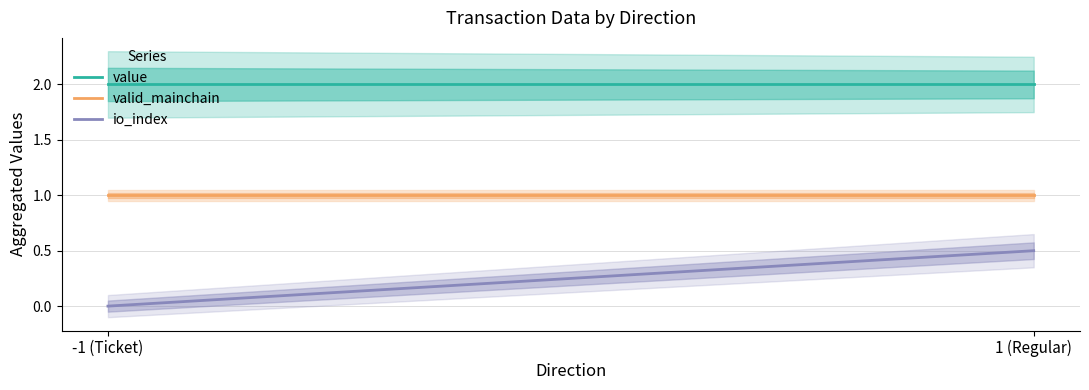

List the labels in order of valid_mainchain value, smallest first.

-1 (Ticket), 1 (Regular)